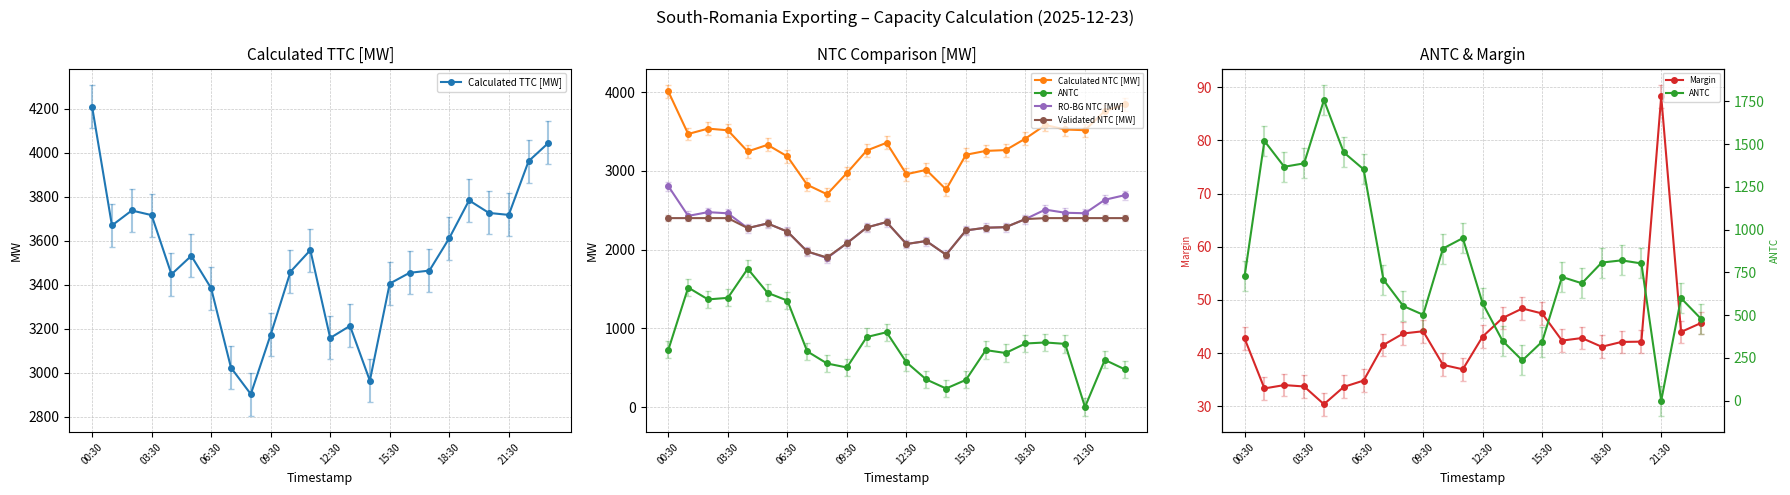

Which series changed the most between 8 and 14?

ANTC